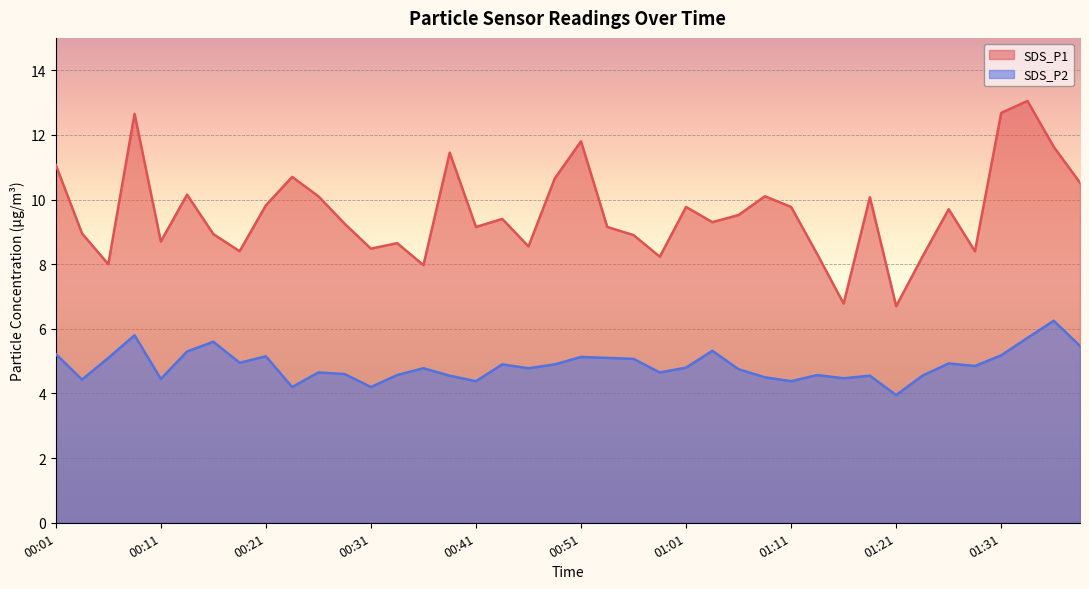

Which series has the widest spread of values?

SDS_P1